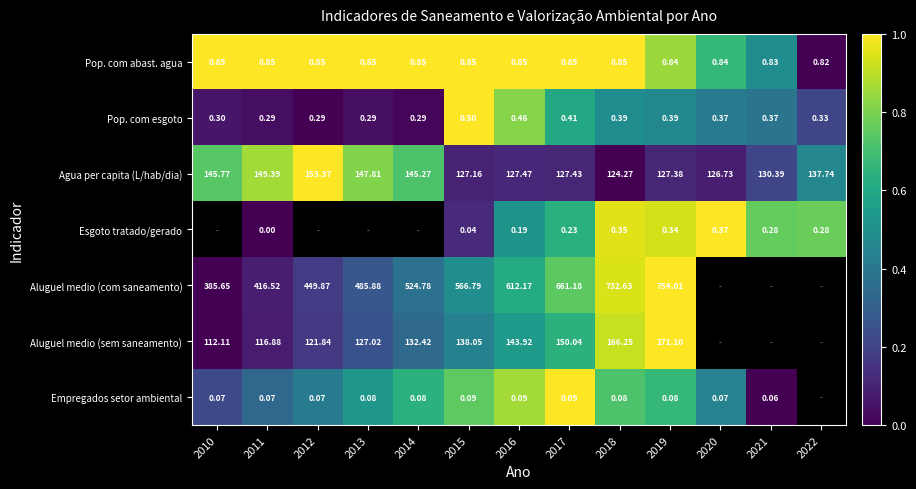

Rank the series at 2015 from lowest to highest value.

Esgoto tratado/gerado, Empregados setor ambiental, Pop. com esgoto, Pop. com abast. agua, Agua per capita (L/hab/dia), Aluguel medio (sem saneamento), Aluguel medio (com saneamento)